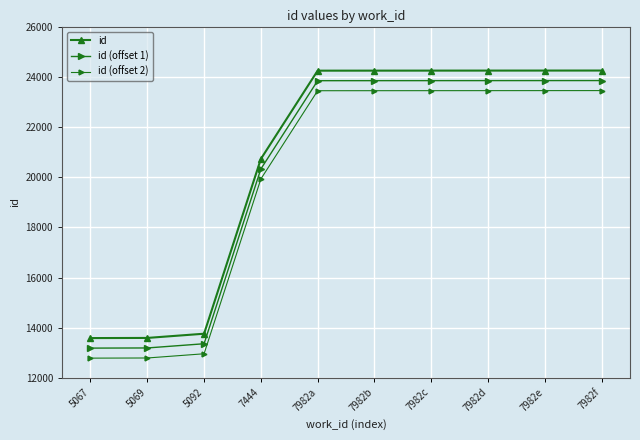

How many series are shown in this chart?

3